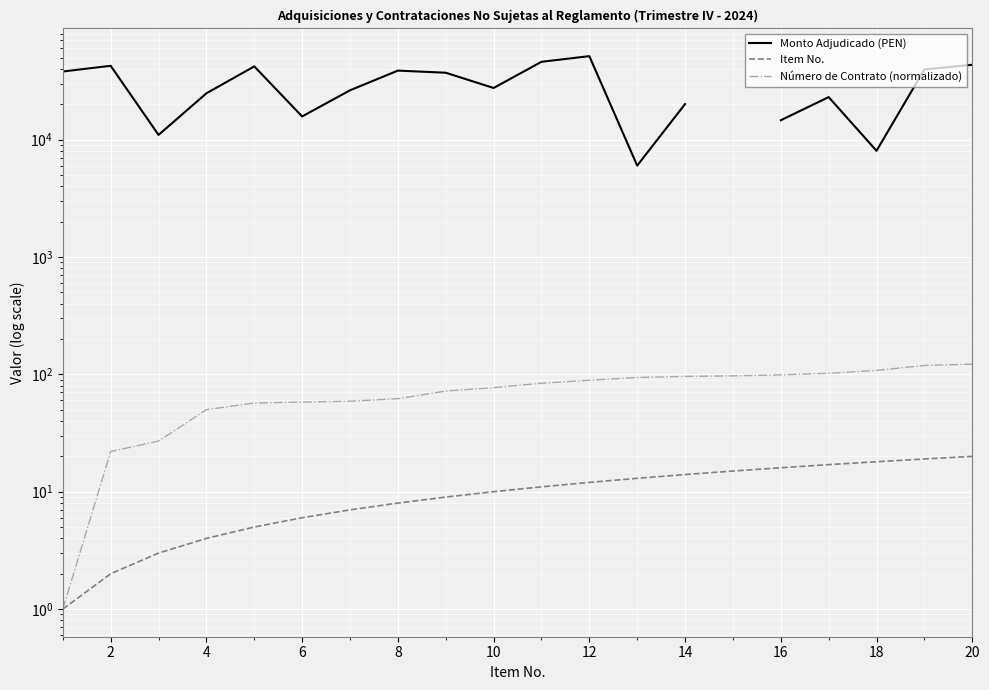

In Monto Adjudicado (PEN), how many points are lower than both neighbors (excluding endpoints)?

5